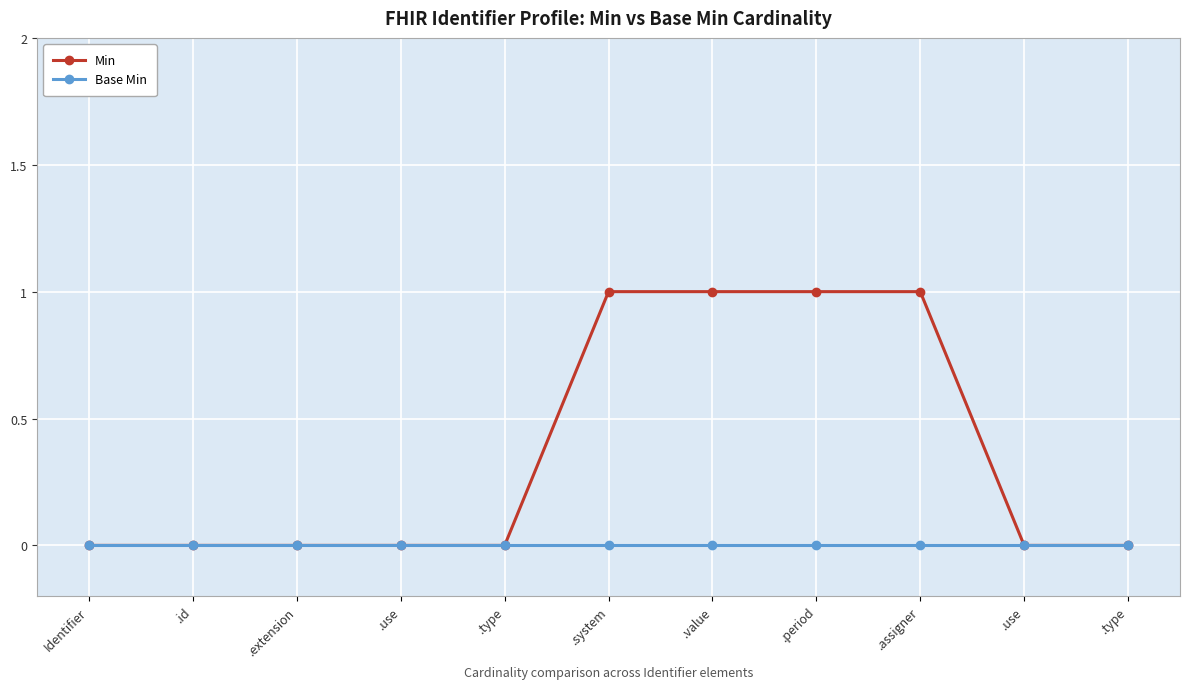

How many series are shown in this chart?

2